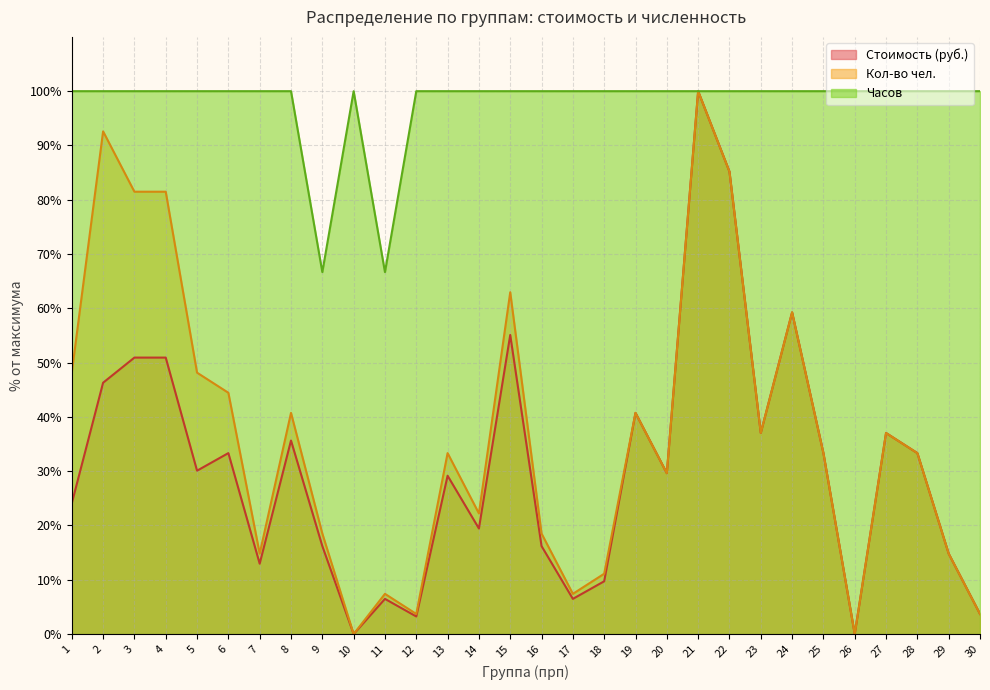

True or false: Часов has a value of 43.3 at 28.

False